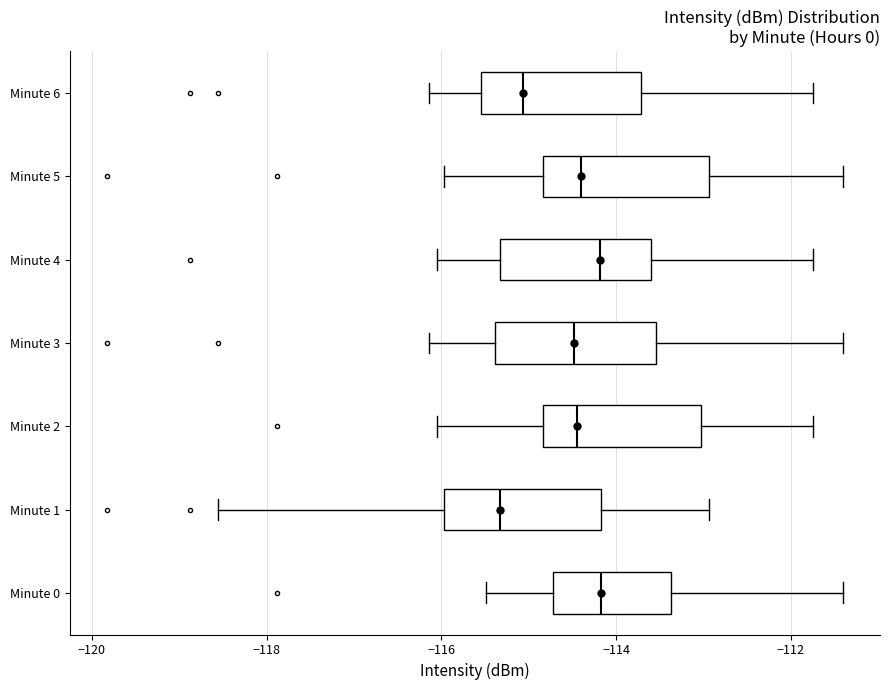

Where does the left whisker of the box for Minute 5 end on the x-axis? The values are not printed on the chart, so give them approximately, as read against the axis.

-116.0